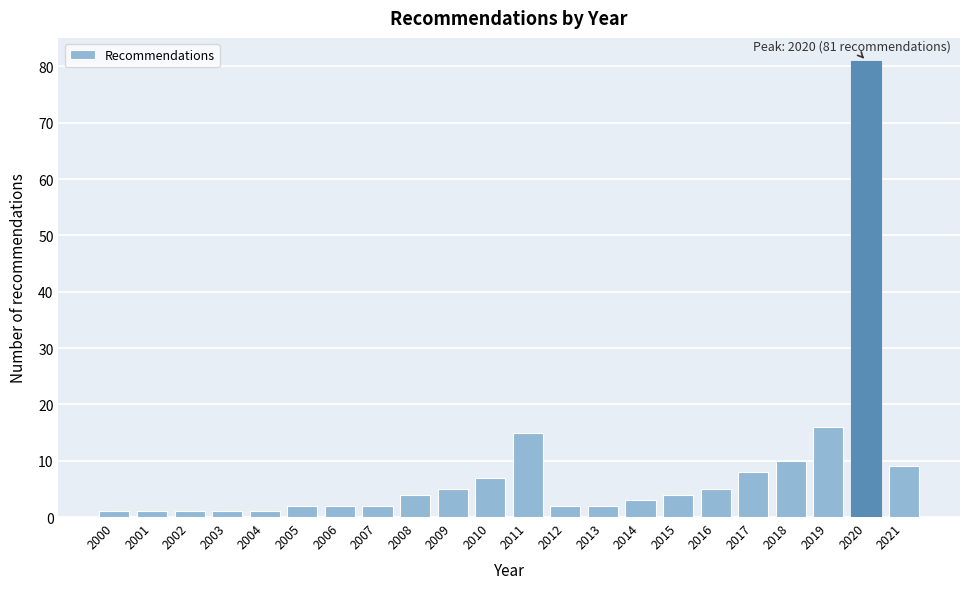

Reading left to right, what are all the values shown in this chart?

2000=1	2001=1	2002=1	2003=1	2004=1	2005=2	2006=2	2007=2	2008=4	2009=5	2010=7	2011=15	2012=2	2013=2	2014=3	2015=4	2016=5	2017=8	2018=10	2019=16	2020=81	2021=9